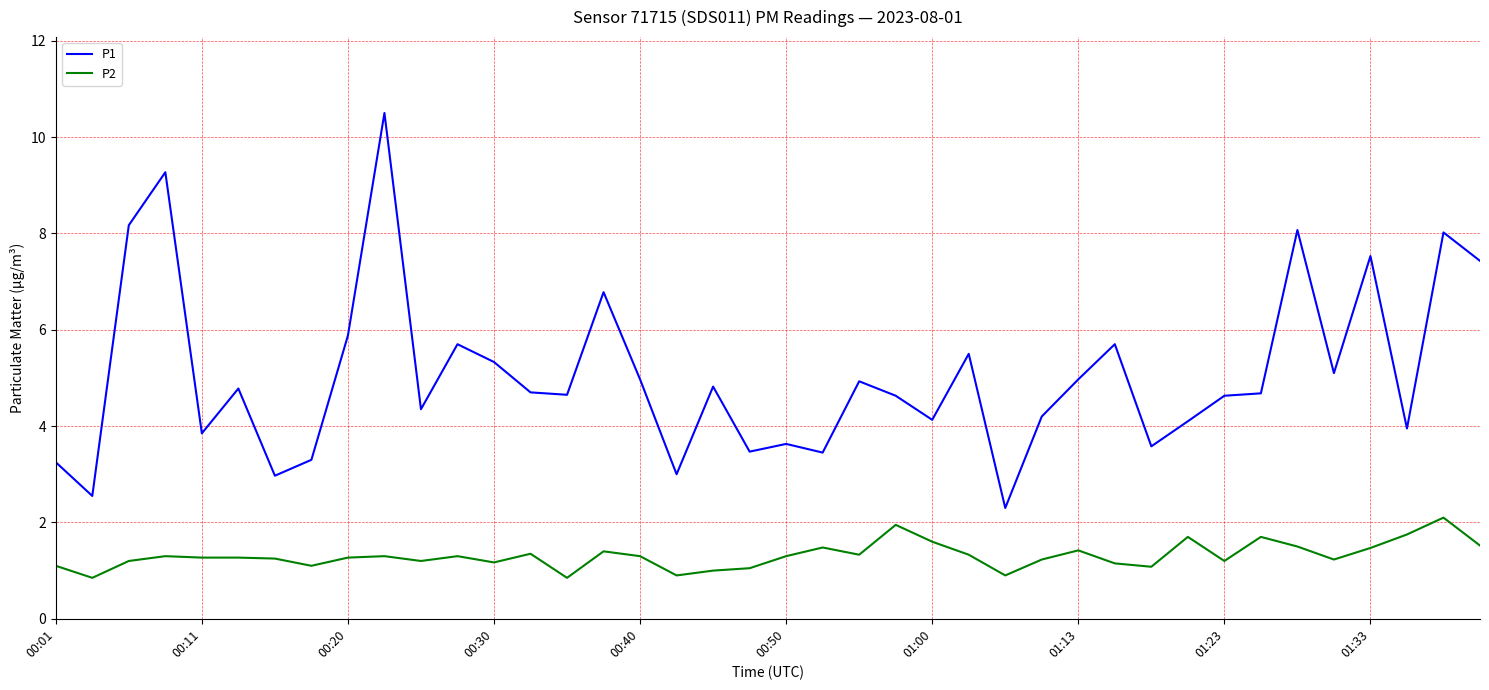

True or false: P1 and P2 intersect in this chart.

False